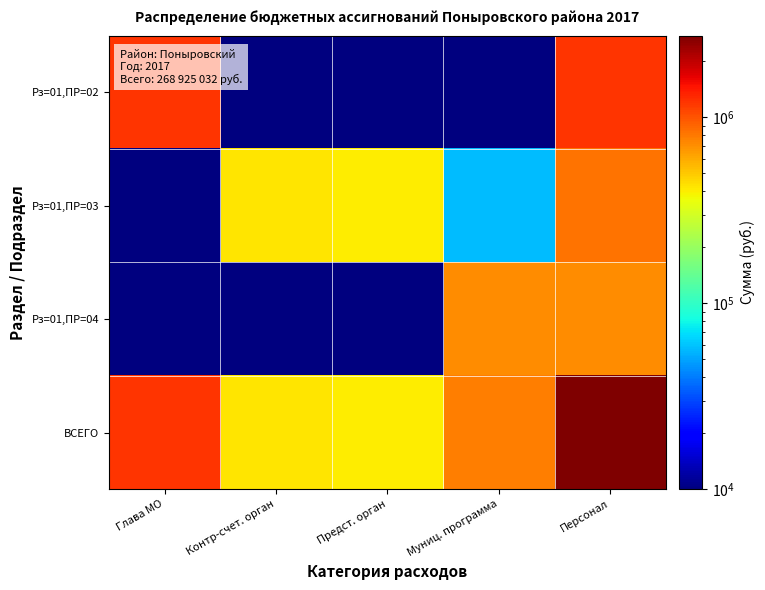

Which series has the largest range (max minus min)?

ВСЕГО